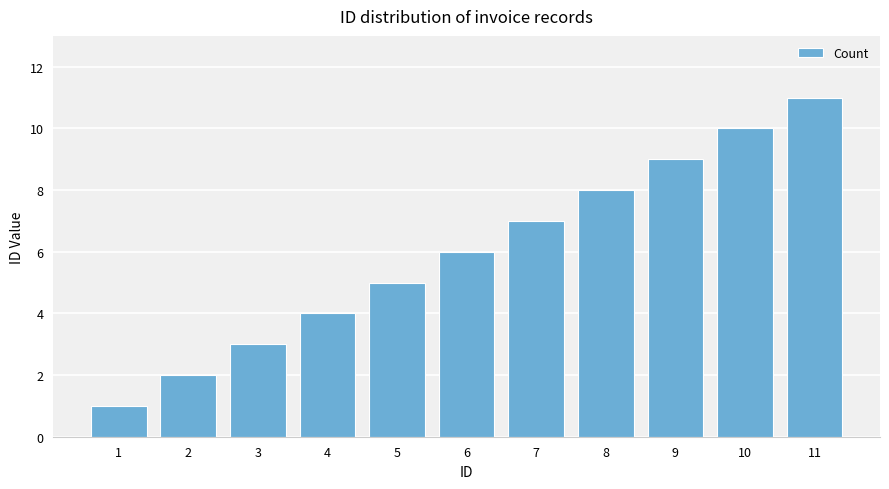

What is the difference between the second highest and second lowest values?

8